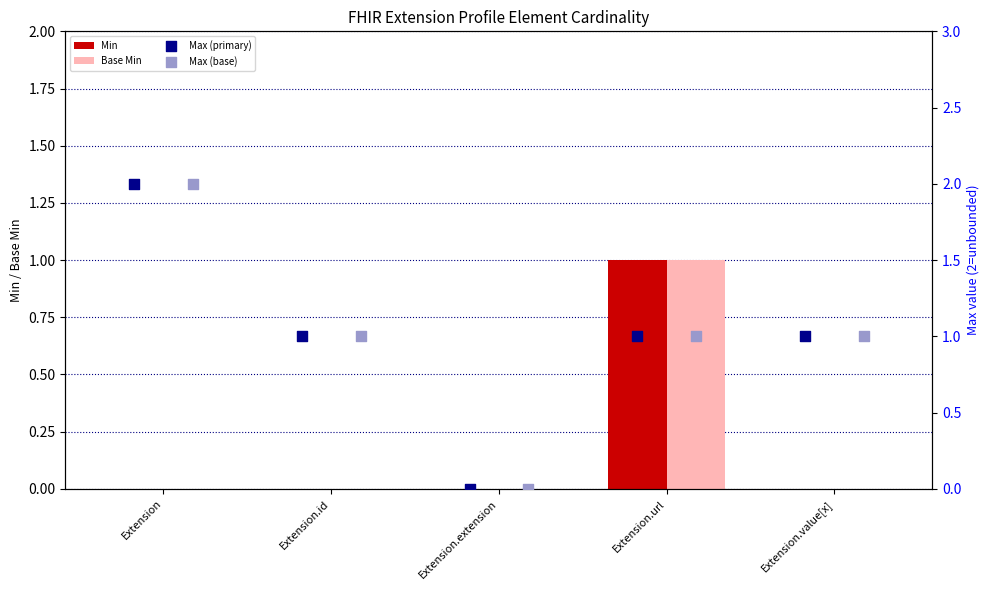

True or false: Min has a value of 0 at Extension.extension.

True